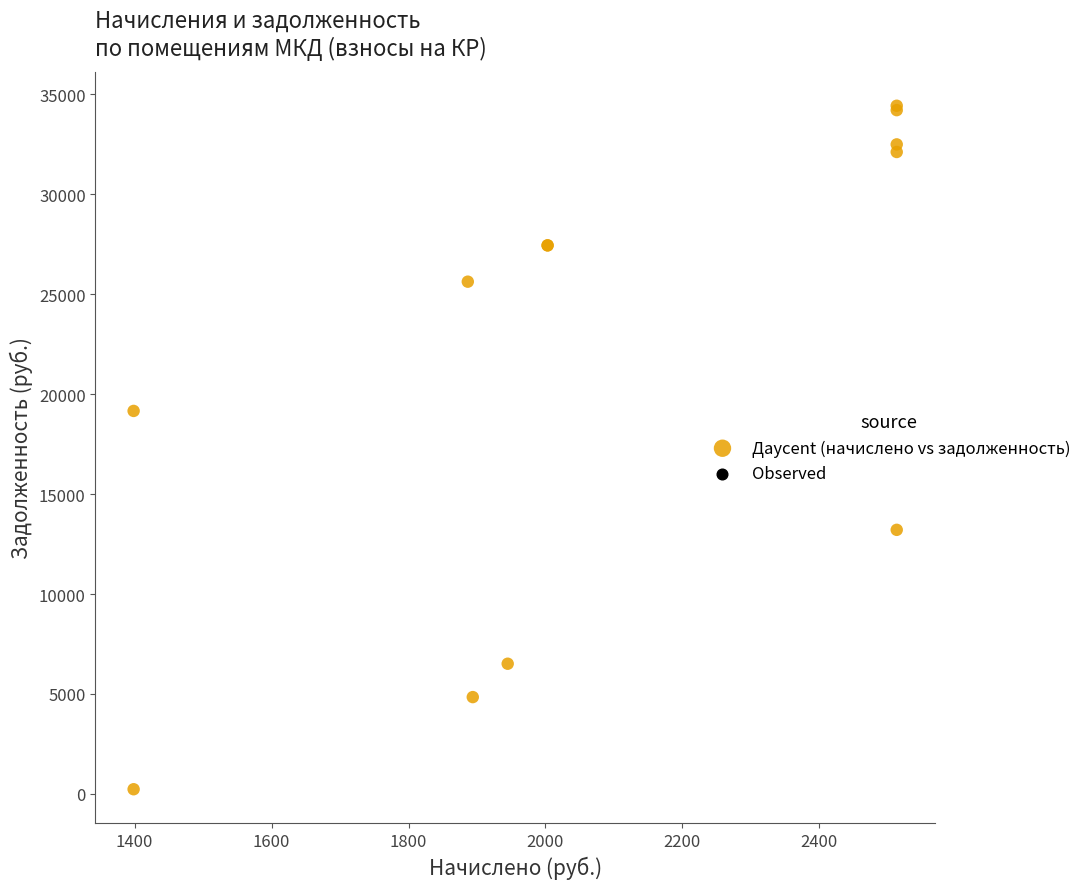

What Y value in the scatter plot is closest to 17329?

19159.2